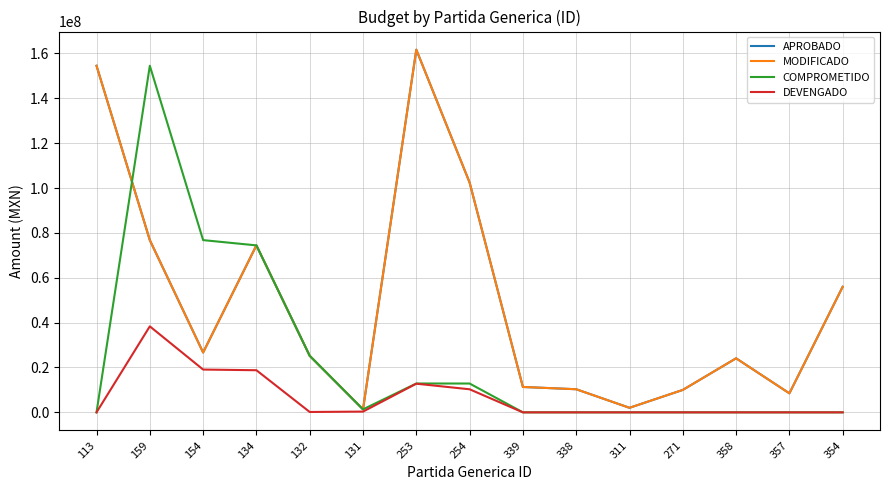

Is this an area chart (filled region under the line)?

No